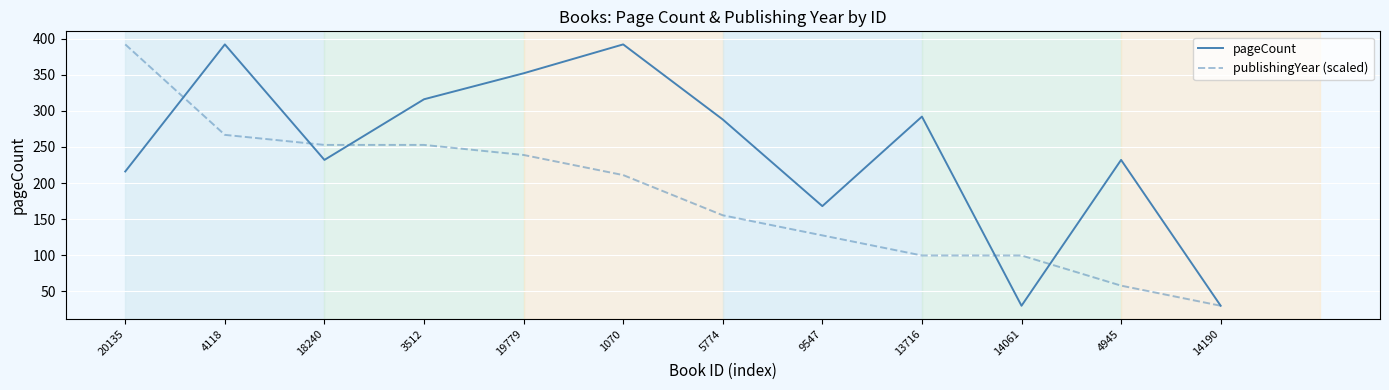

Where do publishingYear (scaled) and pageCount first cross each other?

20135 and 4118